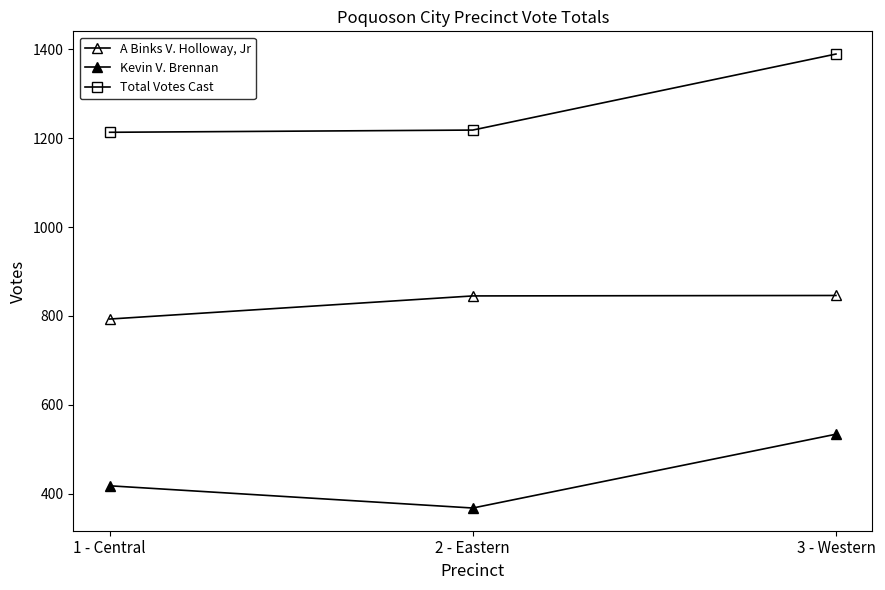

How many values in the A Binks V. Holloway, Jr series are below 845?

1